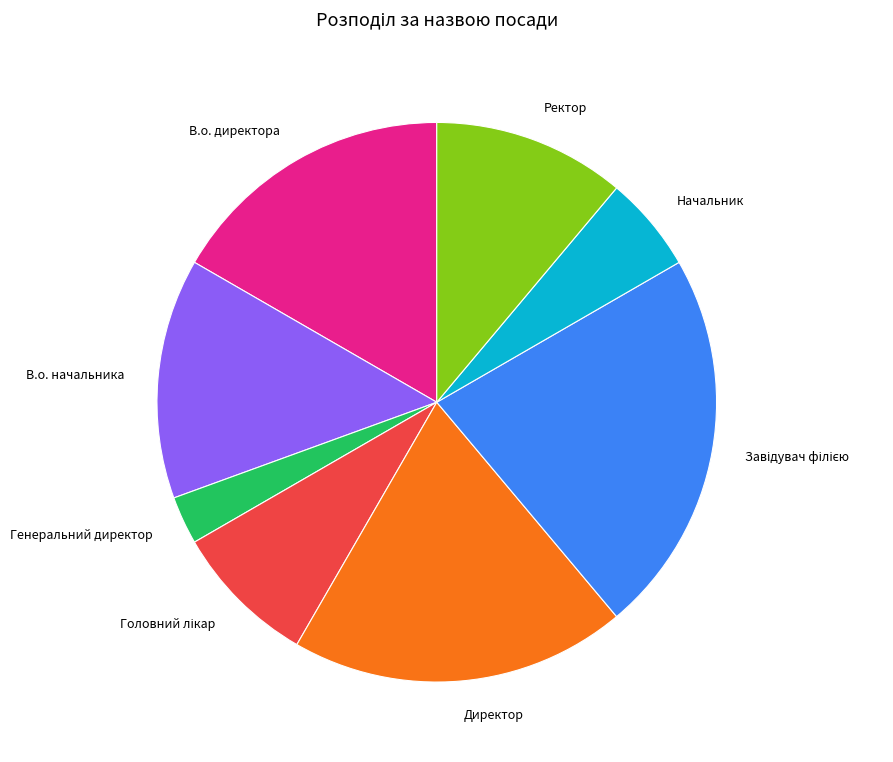

Is it true that В.о. начальника is 14% of the pie?

True